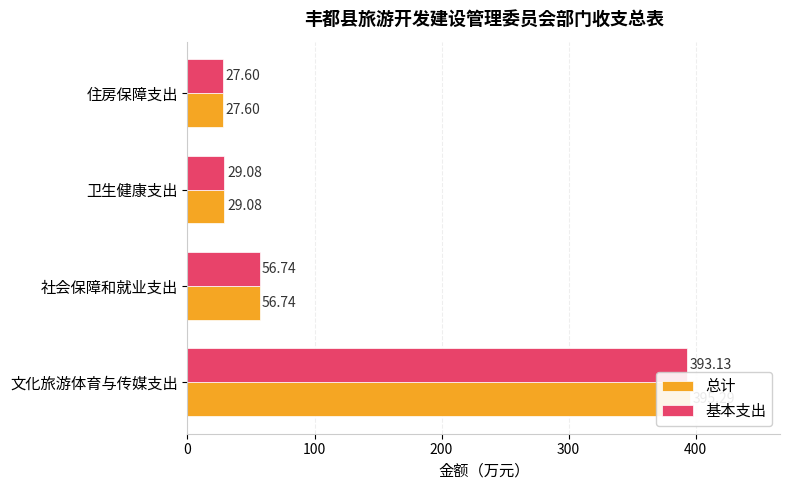

How many data points in 基本支出 are above 56?

2